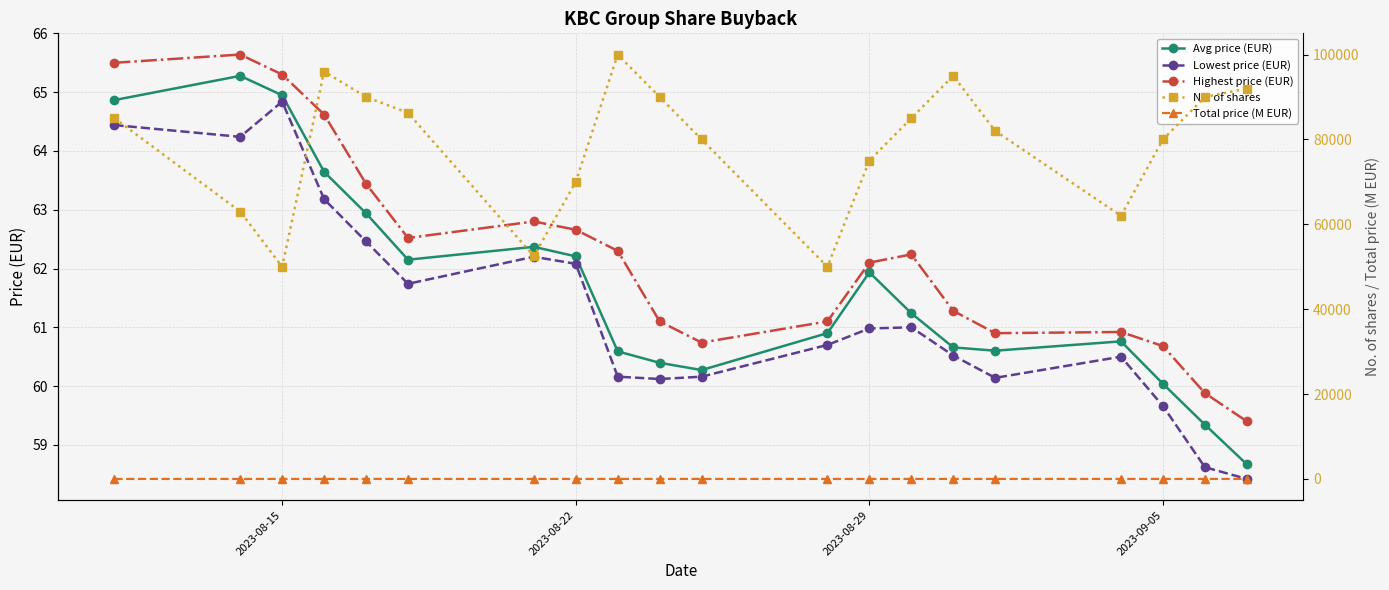

What is the highest value of the Avg price (EUR) series?

65.3